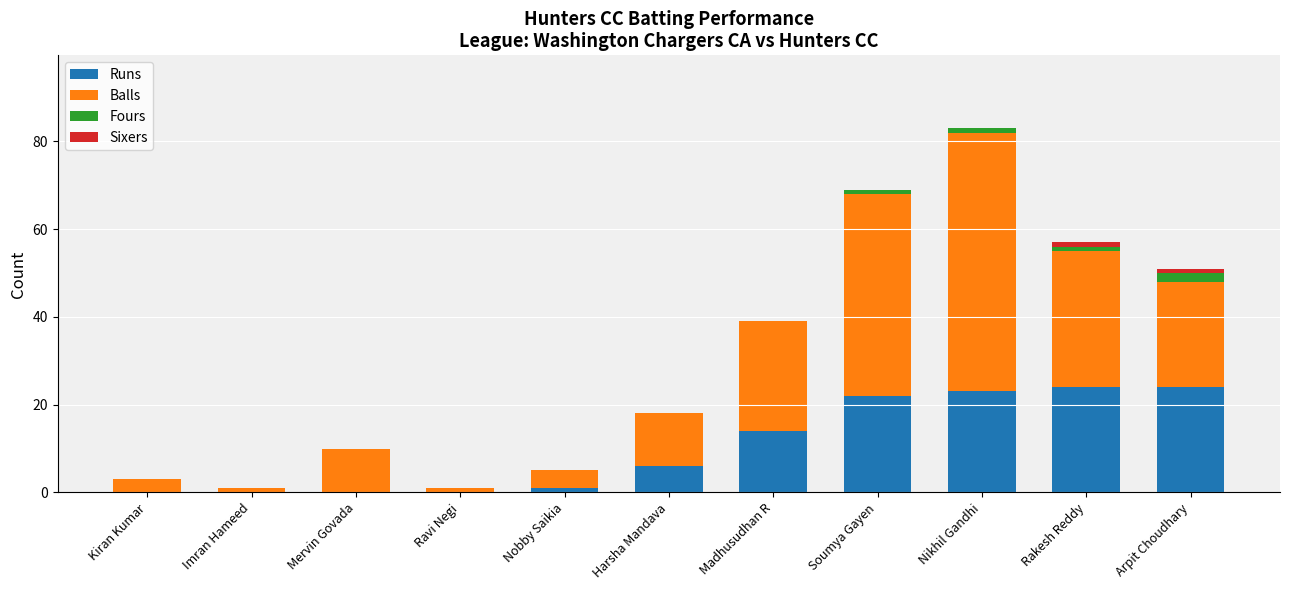

What is the maximum value for Runs?

24